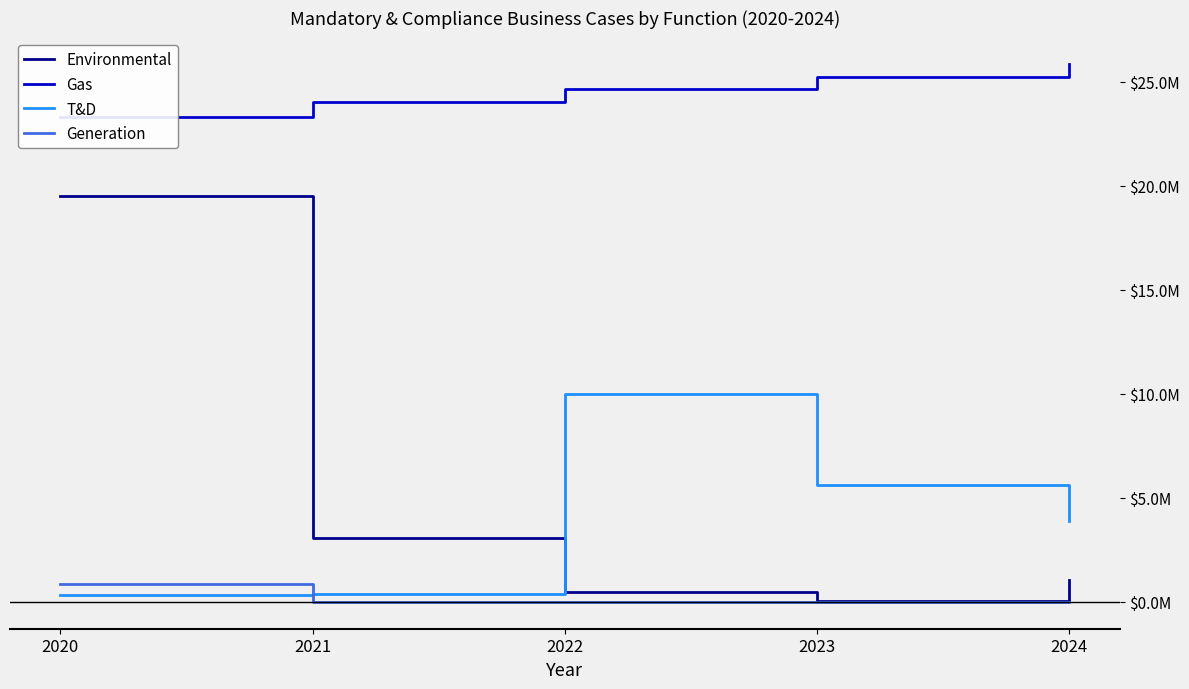

What is the difference between the maximum and minimum values in the Environmental series?

19450000